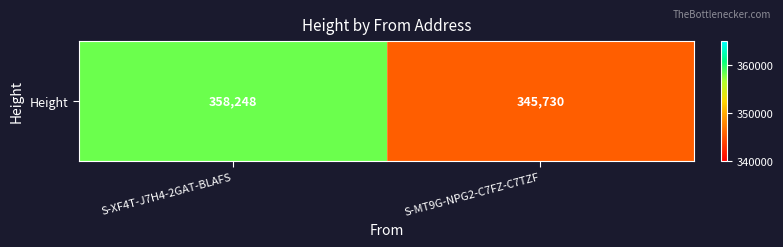

How many values are between 345730 and 358248?

2